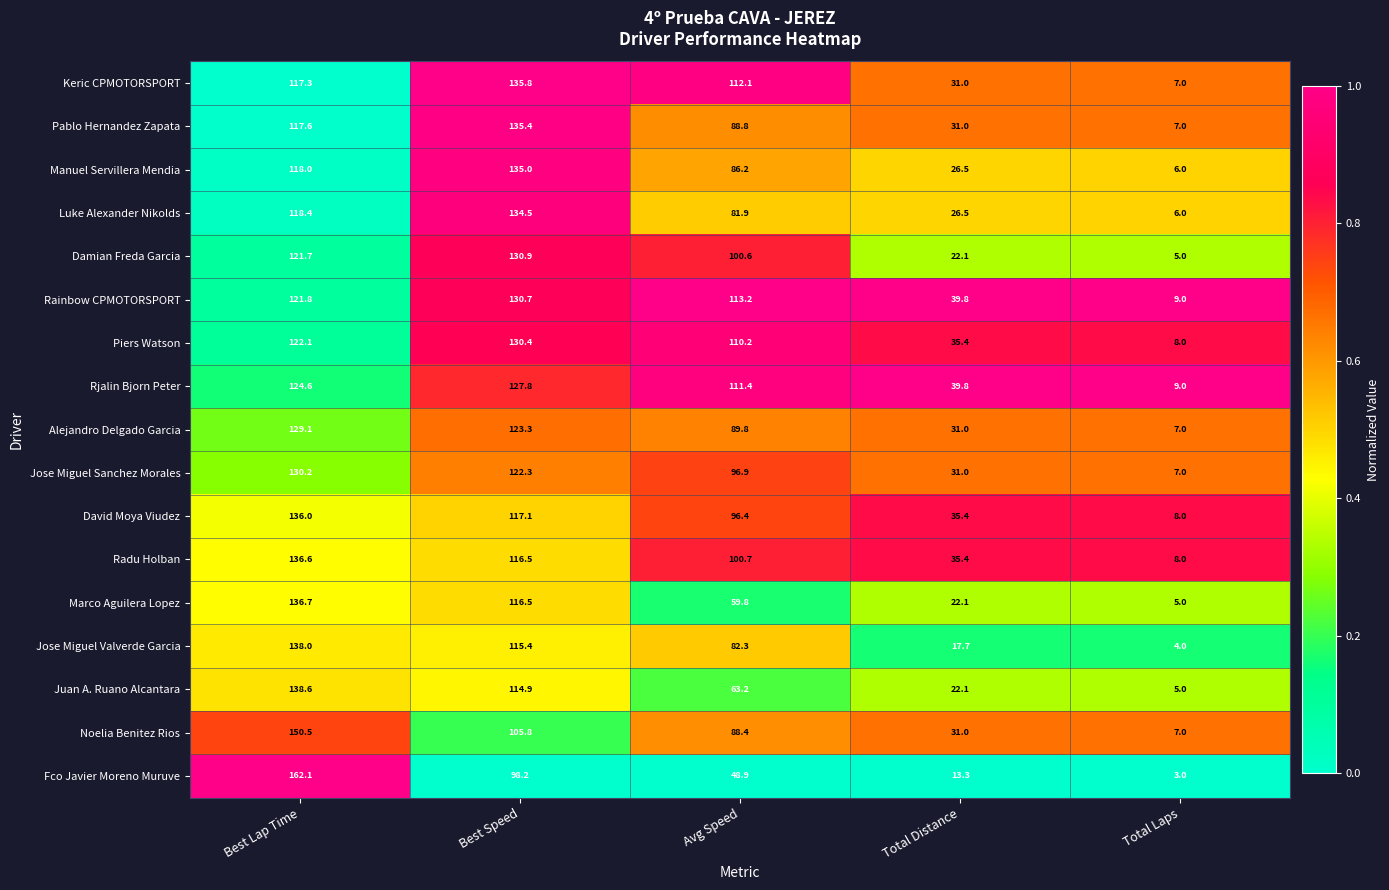

Where does the Rainbow CPMOTORSPORT series first go above 113?

Best Lap Time